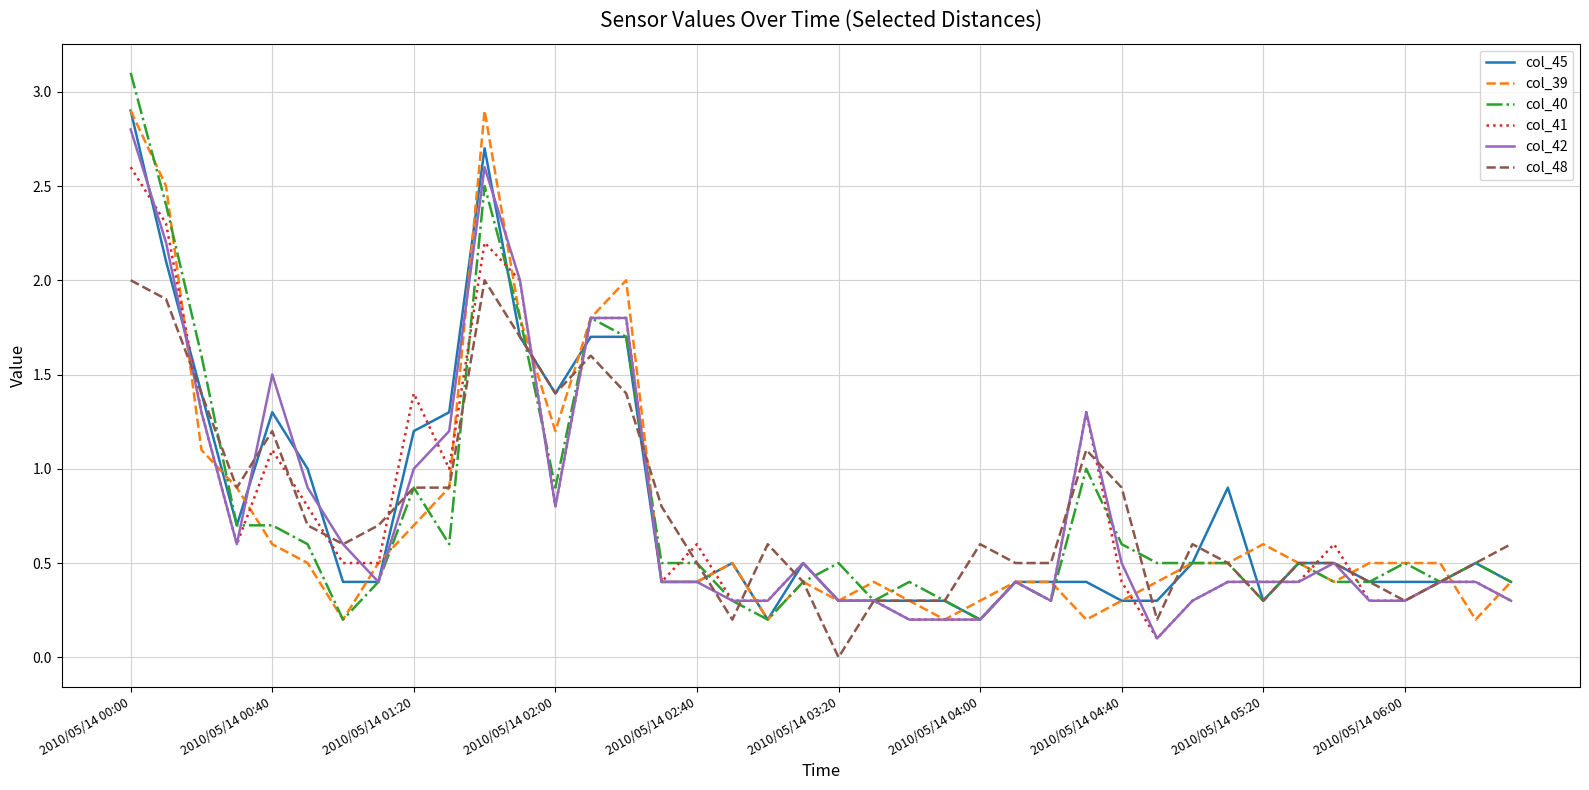

What are all the series names shown in the legend?

col_45, col_39, col_40, col_41, col_42, col_48